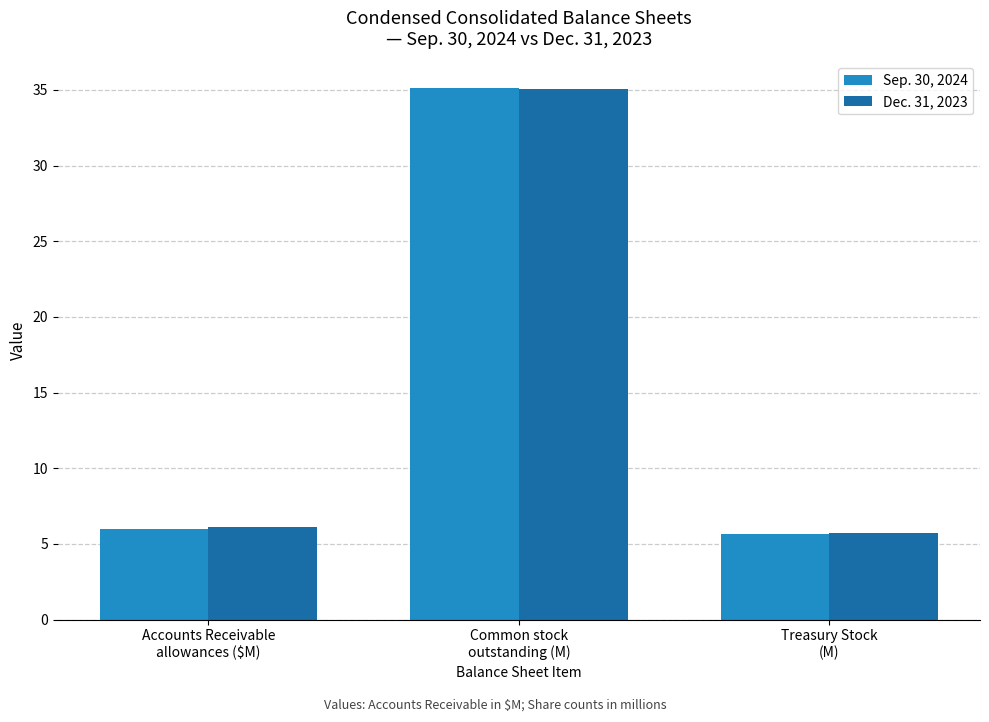

Count the number of data series in this chart.

2